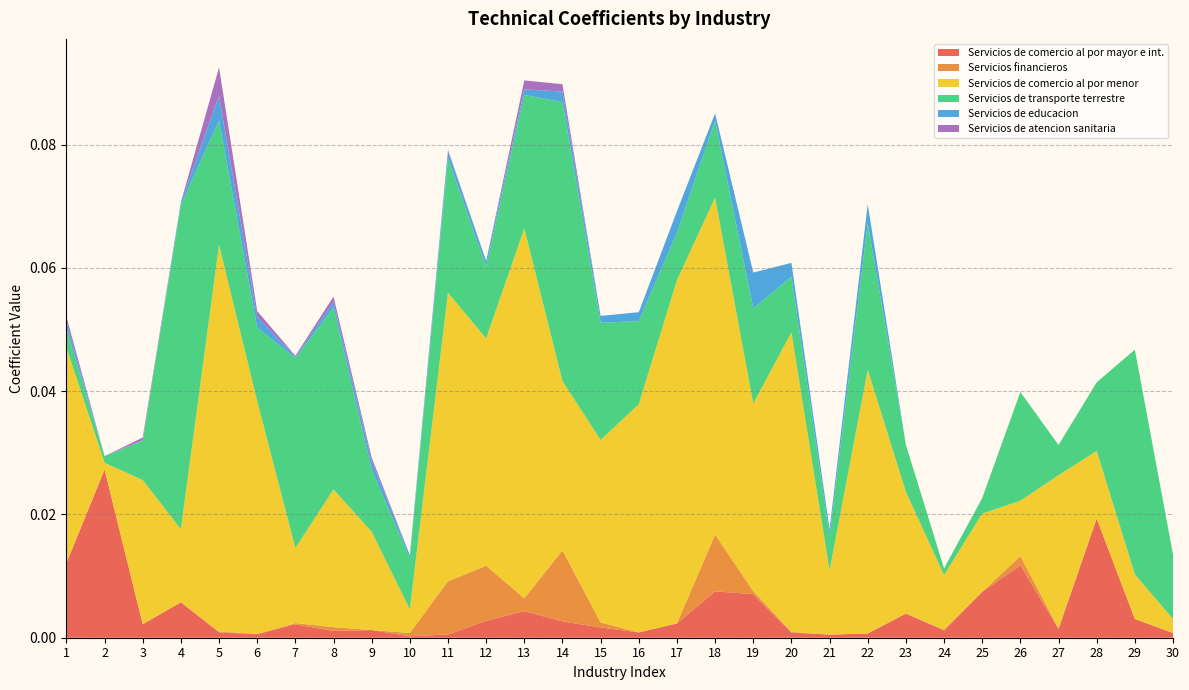

Reading right to left, list all the values displayed in this chart.

Servicios de comercio al por mayor e int.: 0.0	0.0	0.0	0.0	0.0	0.0	0.0	0.0	0.0	0.0	0.0	0.0	0.0	0.0	0.0	0.0	0.0	0.0	0.0	0.0	0.0	0.0	0.0	0.0	0.0	0.0	0.0	0.0	0.0	0.0
Servicios financieros: 0.0	0.0	0.0	0.0	0.0	0.0	0.0	0.0	0.0	0.0	0.0	0.0	0.0	0.0	0.0	0.0	0.0	0.0	0.0	0.0	0.0	0.0	0.0	0.0	0.0	0.0	0.0	0.0	0.0	0.0
Servicios de comercio al por menor: 0.0	0.0	0.0	0.0	0.0	0.0	0.0	0.0	0.0	0.0	0.0	0.0	0.1	0.1	0.0	0.0	0.0	0.1	0.0	0.0	0.0	0.0	0.0	0.0	0.0	0.1	0.0	0.0	0.0	0.0
Servicios de transporte terrestre: 0.0	0.0	0.0	0.0	0.0	0.0	0.0	0.0	0.0	0.0	0.0	0.0	0.0	0.0	0.0	0.0	0.0	0.0	0.0	0.0	0.0	0.0	0.0	0.0	0.0	0.0	0.1	0.0	0.0	0.0
Servicios de educacion: 0.0	0.0	0.0	0.0	0.0	0.0	0.0	0.0	0.0	0.0	0.0	0.0	0.0	0.0	0.0	0.0	0.0	0.0	0.0	0.0	0.0	0.0	0.0	0.0	0.0	0.0	0.0	0.0	0.0	0.0
Servicios de atencion sanitaria: 0.0	0.0	0.0	0.0	0.0	0.0	0.0	0.0	0.0	0.0	0.0	0.0	0.0	0.0	0.0	0.0	0.0	0.0	0.0	0.0	0.0	0.0	0.0	0.0	0.0	0.0	0.0	0.0	0.0	0.0